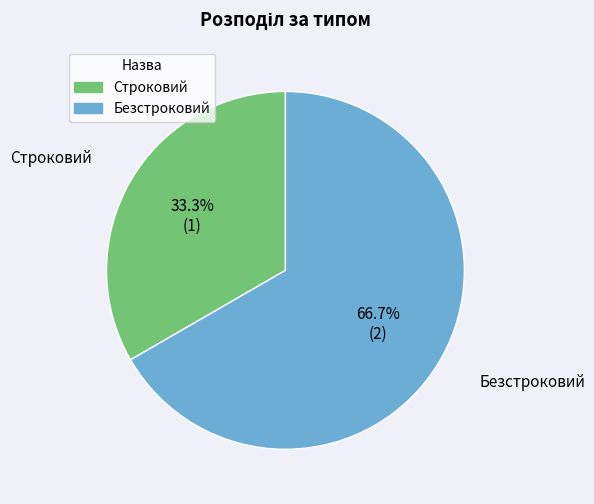

How many segments does this pie chart have?

2